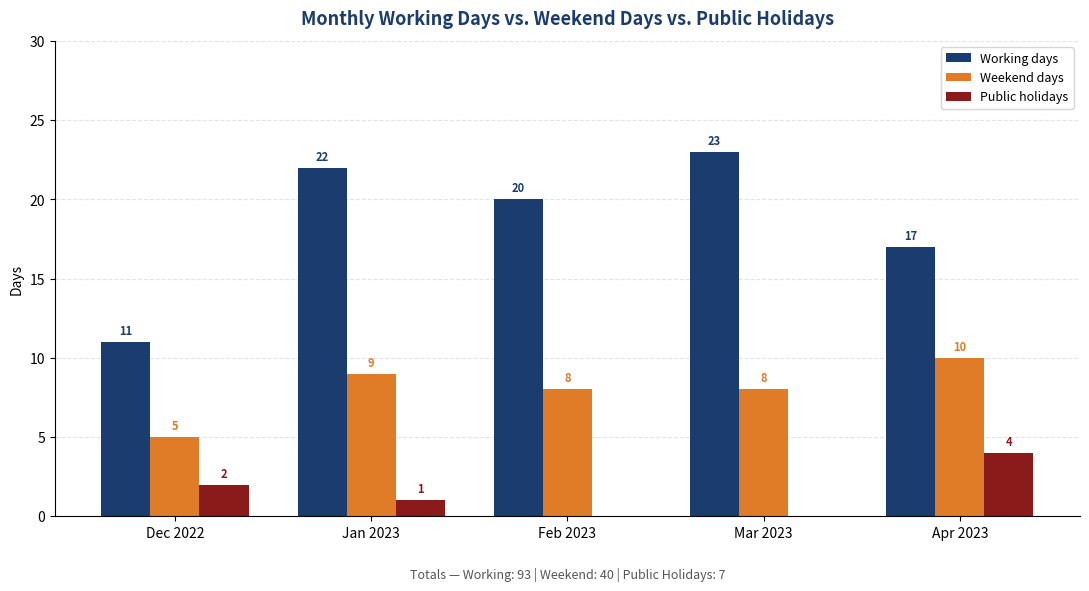

Reading right to left, transcribe all the data shown in this chart.

Working days: 17	23	20	22	11
Weekend days: 10	8	8	9	5
Public holidays: 4	0	0	1	2